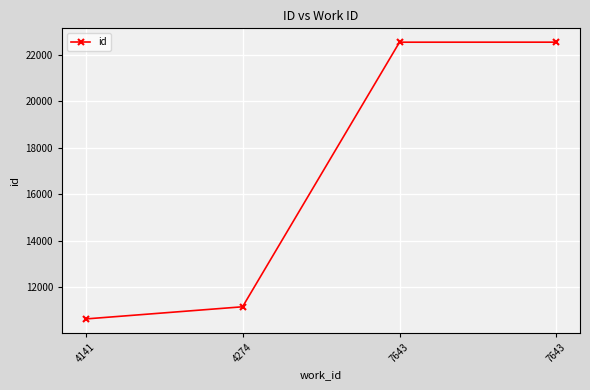

True or false: the data shows 7338 at 4141.

False